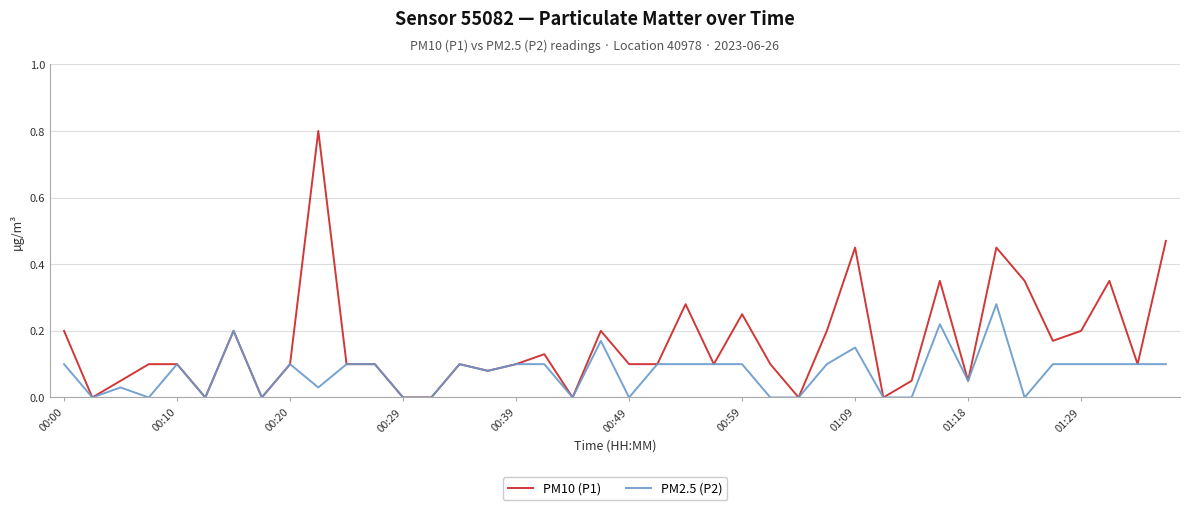

Rank the series by their maximum value, from lowest to highest.

PM2.5 (P2), PM10 (P1)